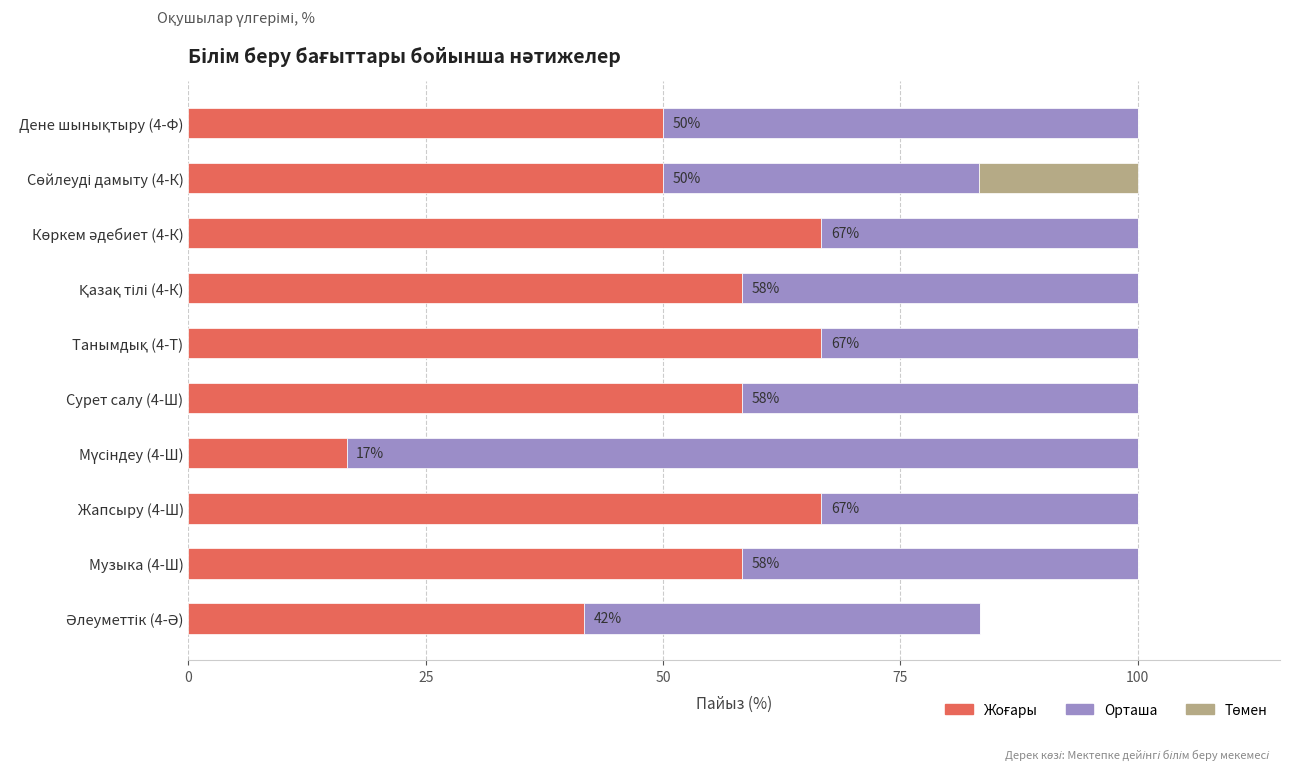

What is the total value across all series at Жапсыру (4-Ш)?

100.0